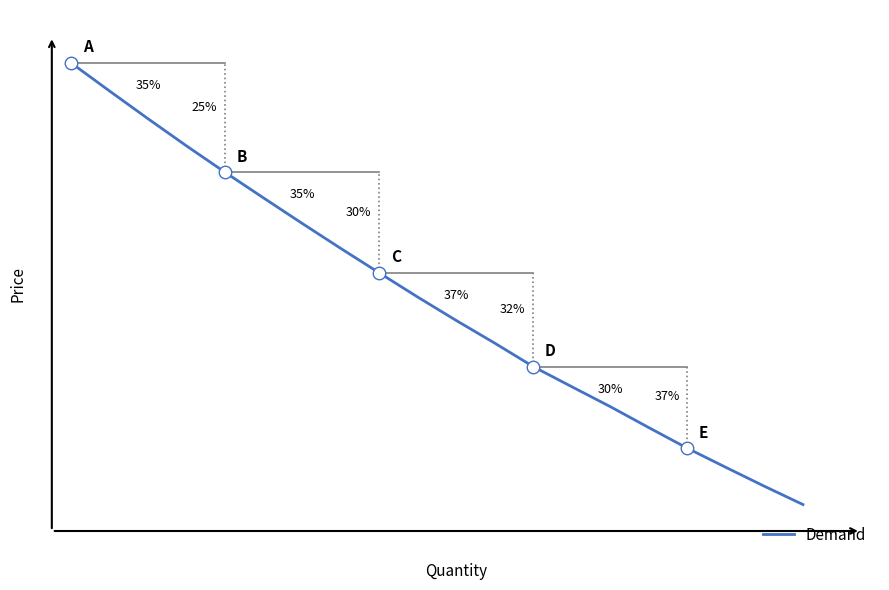

What is the value of the 4th point from the left?

7999.0